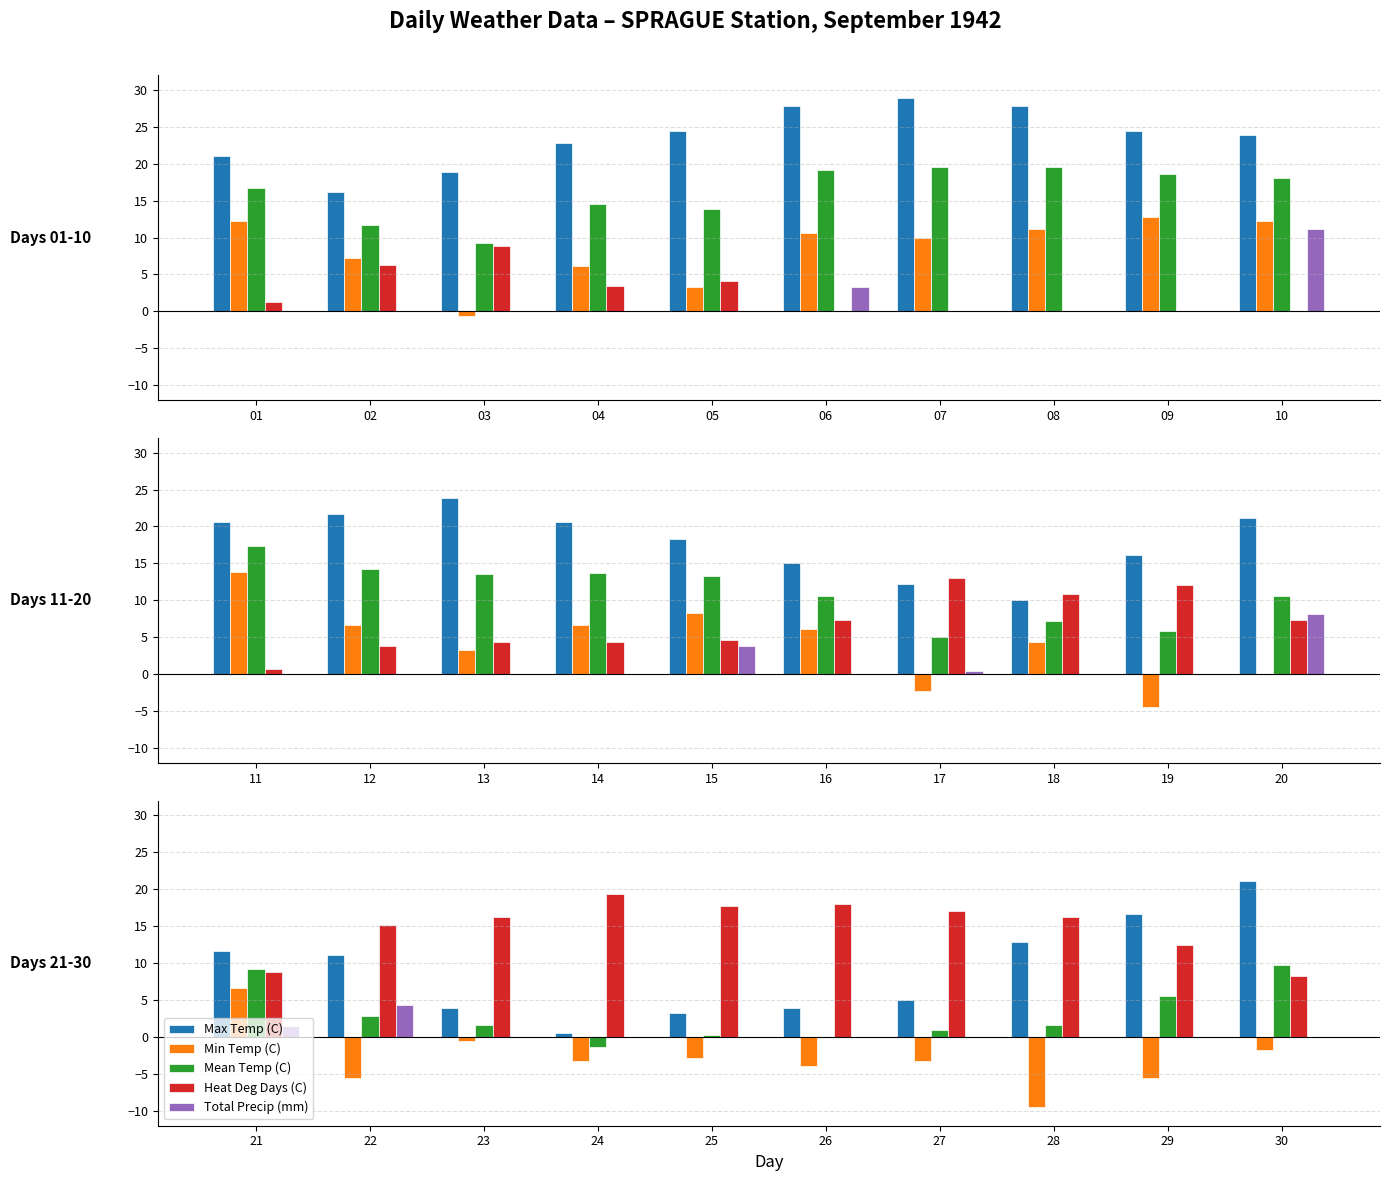

What is the value of the Mean Temp (C) bar at the 8th from the left?

1.7